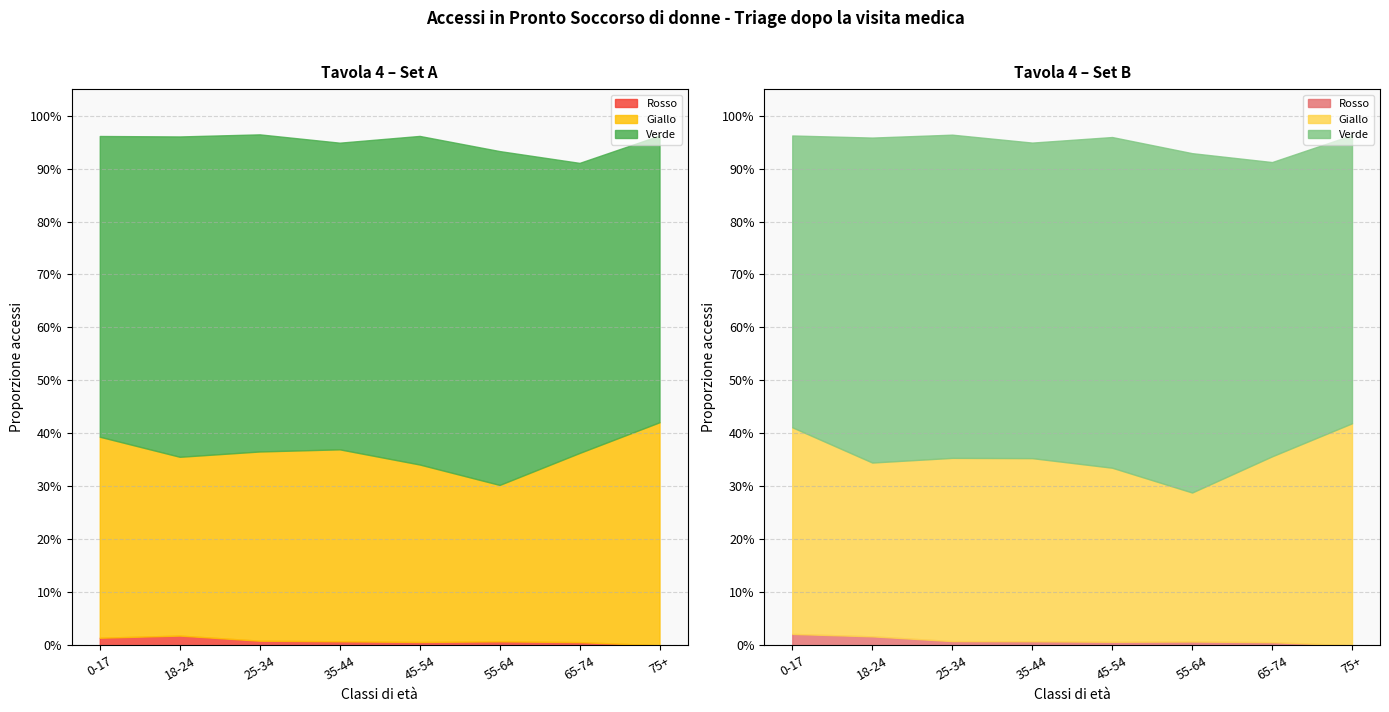

What is the label of the 1st point from the right?

75+